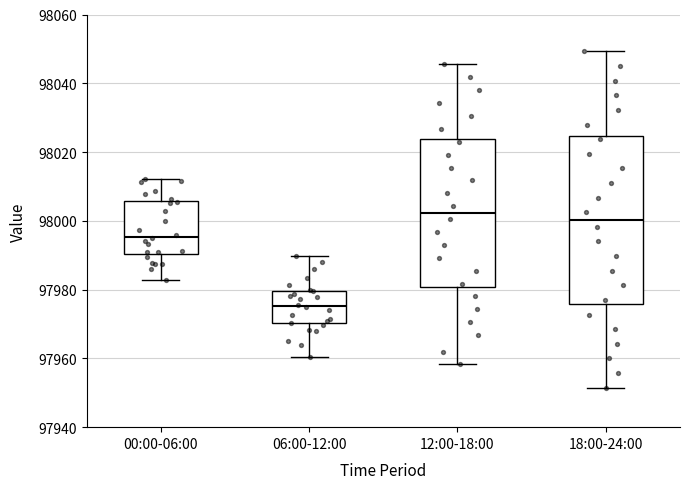

Comparing the boxes themselves (not the whiskers), which one is the tallest?

18:00-24:00